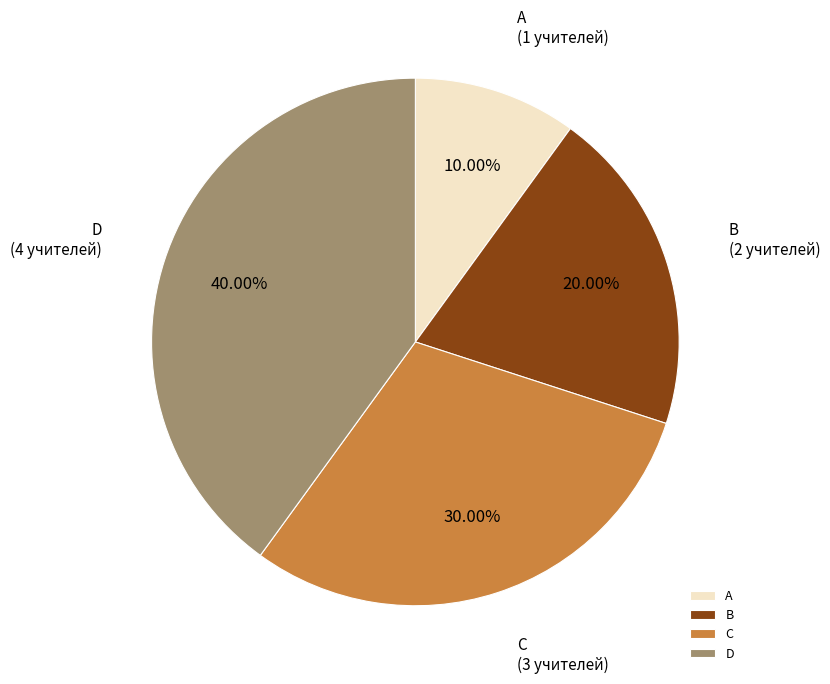

What is the smallest slice in the pie chart?

A